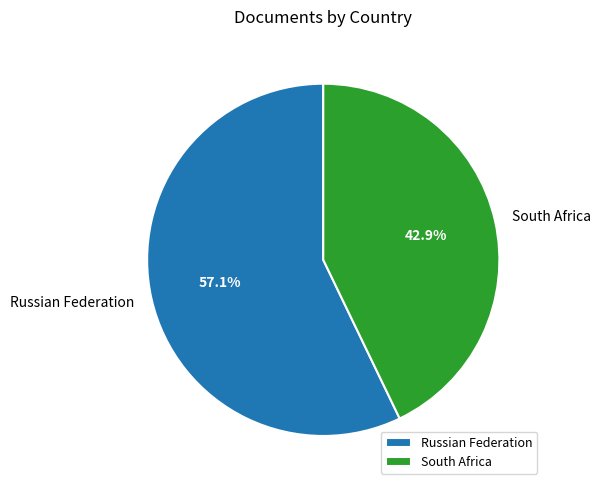

Which category accounts for the majority?

Russian Federation